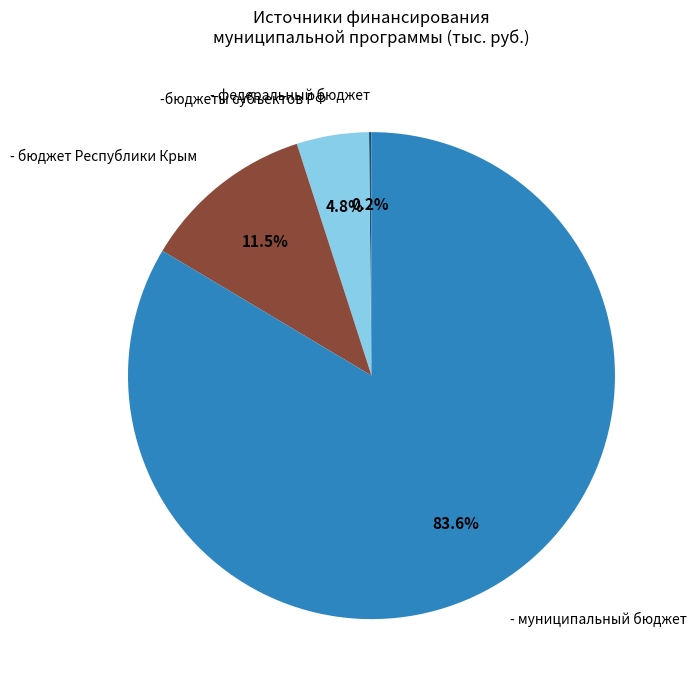

Does -бюджеты субъектов РФ account for over 50% of the chart?

No